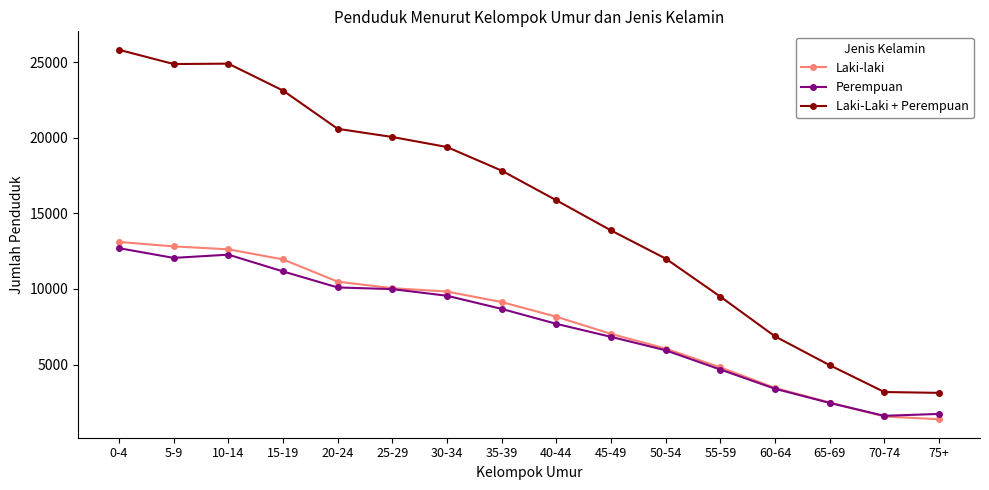

Where is Perempuan nearest to the value 7157?

45-49